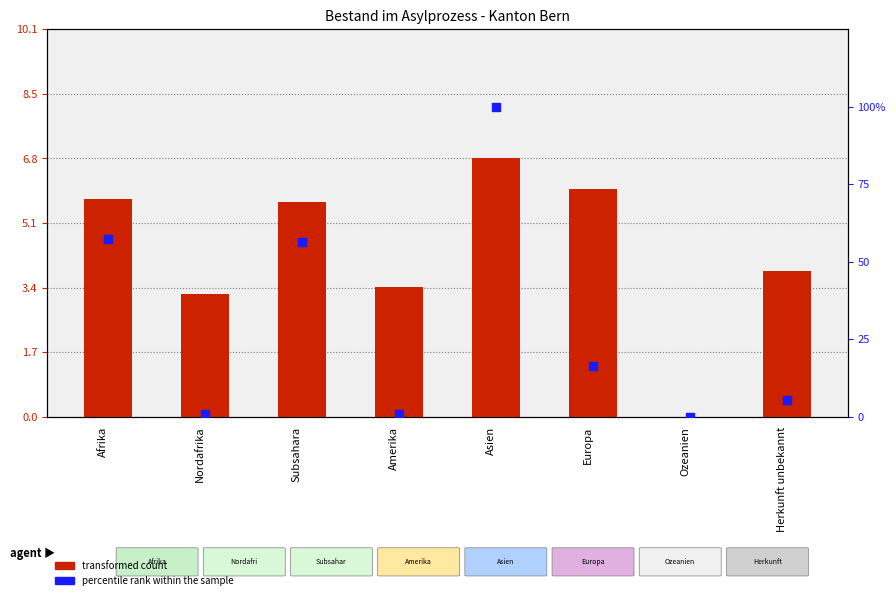

Which series contains the lowest Y value?

transformed count